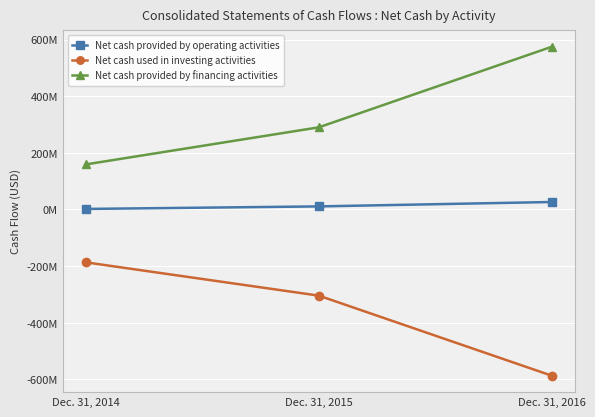

Which series changed the most between Dec. 31, 2014 and Dec. 31, 2016?

Net cash provided by financing activities